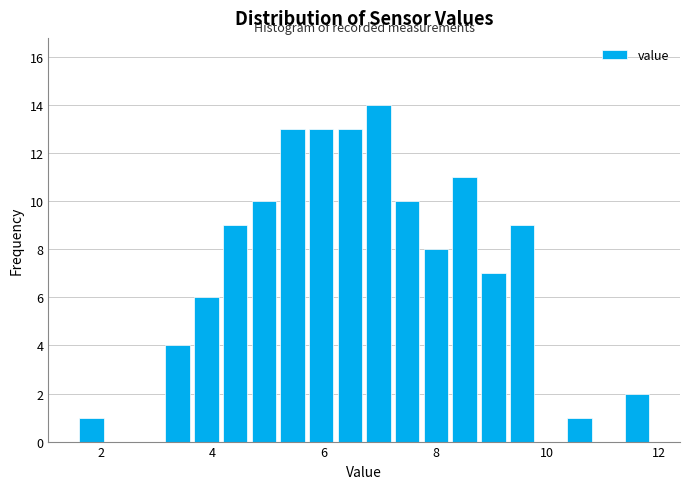

Read against the x-axis, roughly where is the centre of the tallest bar?

7.0